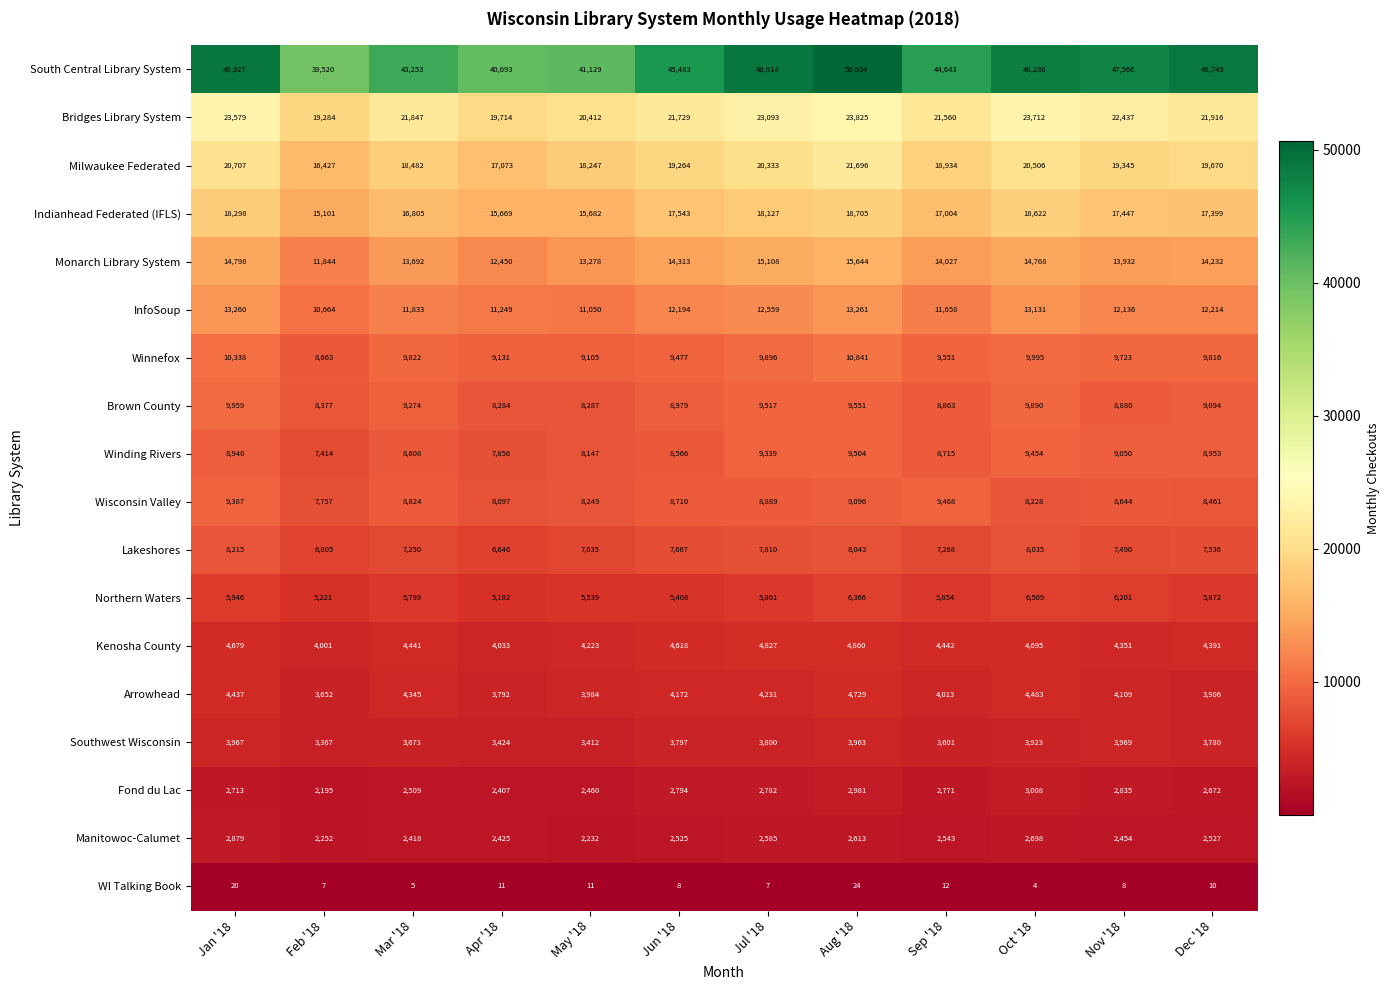

At how many categories does at least one series exceed 45082?

7